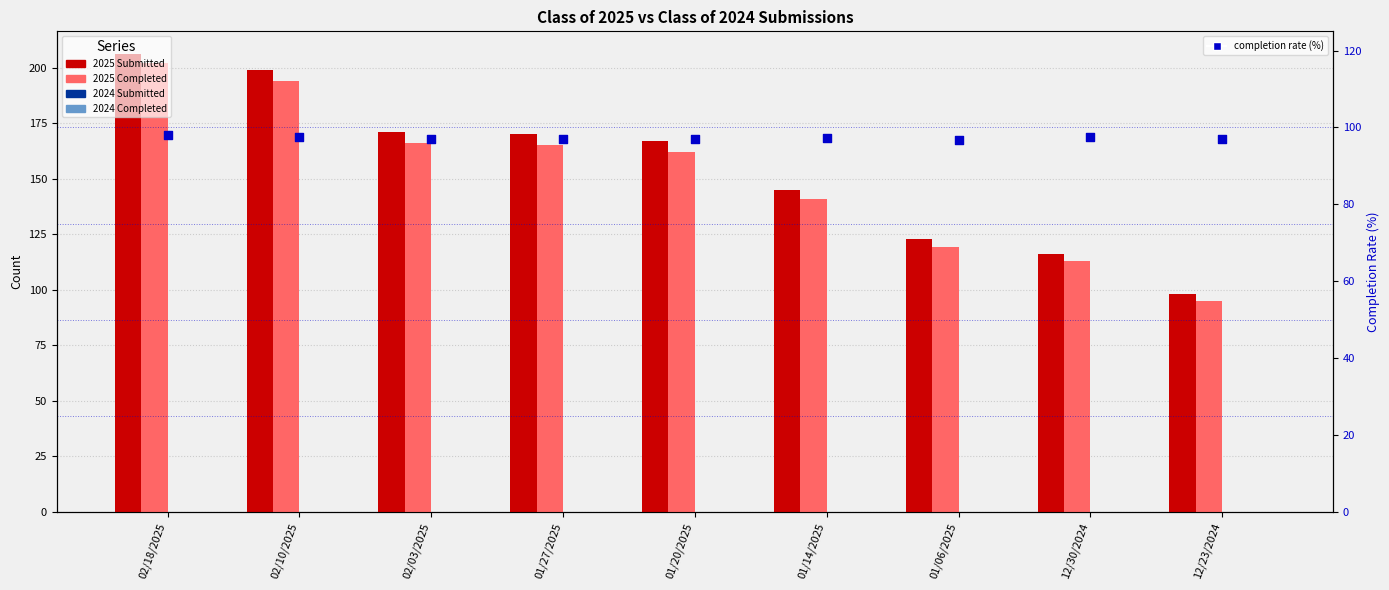

What are all the series names shown in the legend?

2025 Submitted, 2025 Completed, 2024 Submitted, 2024 Completed, completion rate (%)